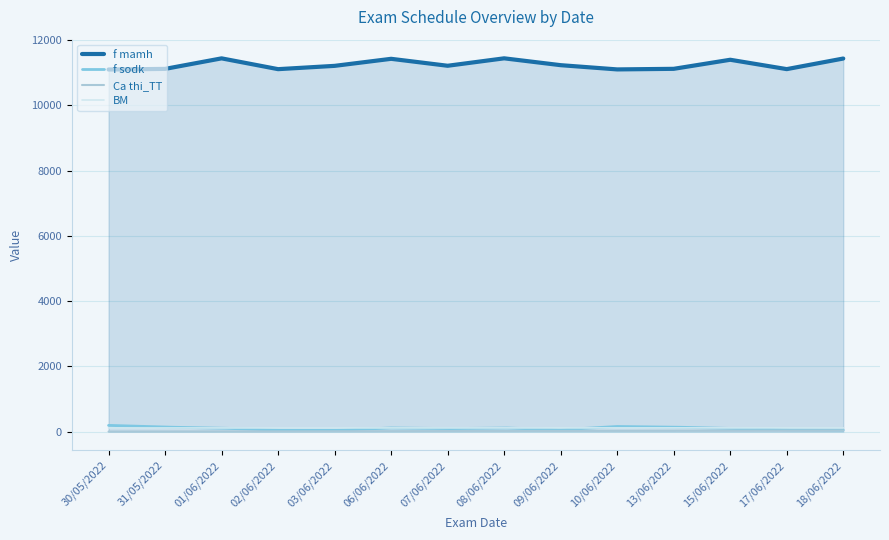

How many lines are shown in the chart?

4